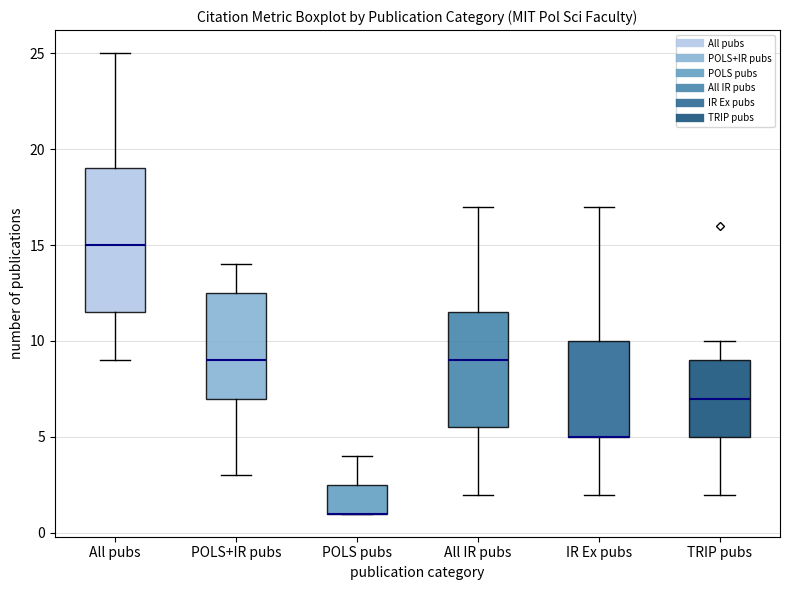

Reading left to right, transcribe this box plot: for each box, give where its median line is, the range the box spans, and where its two whiskers end, as read against the y-axis. The values are not printed on the chart, so give them approximately, as read against the axis.

All pubs: median 15.0, box 11.5 to 19.0, whiskers 9.0 to 25.0
POLS+IR pubs: median 9.0, box 7.0 to 12.5, whiskers 3.0 to 14.0
POLS pubs: median 1.0 (drawn on the box's lower edge), box 1.0 to 2.5, whiskers 1.0 to 4.0
All IR pubs: median 9.0, box 5.5 to 11.5, whiskers 2.0 to 17.0
IR Ex pubs: median 5.0 (drawn on the box's lower edge), box 5.0 to 10.0, whiskers 2.0 to 17.0
TRIP pubs: median 7.0, box 5.0 to 9.0, whiskers 2.0 to 10.0